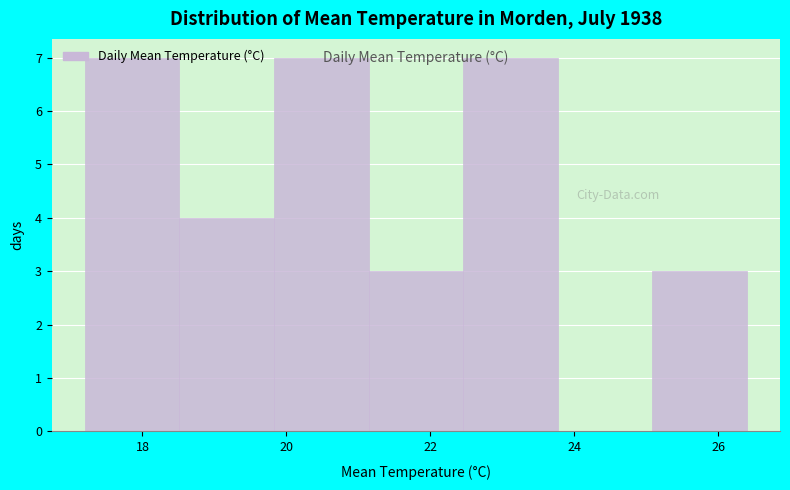

What is the height of the bar covering 19.8 to 21.2 on the x-axis? Neither the bar edges nor the heights are printed on the chart, so give them approximately, as read against the axes.

7